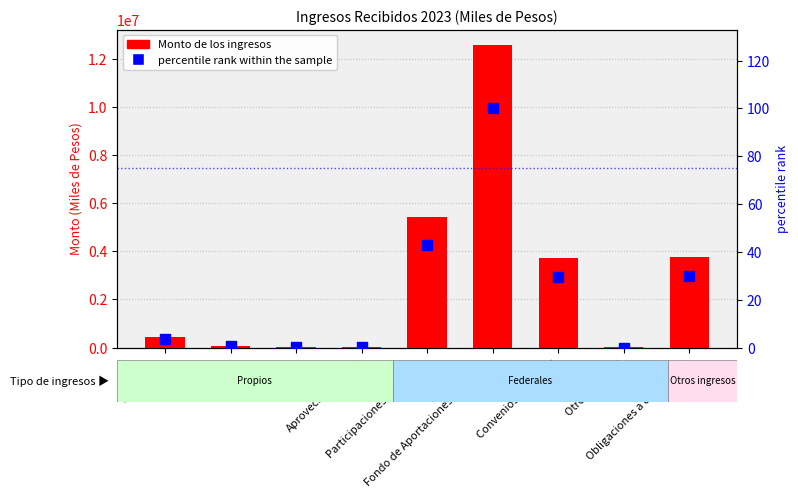

What is the label of the 8th bar from the right?

Derechos